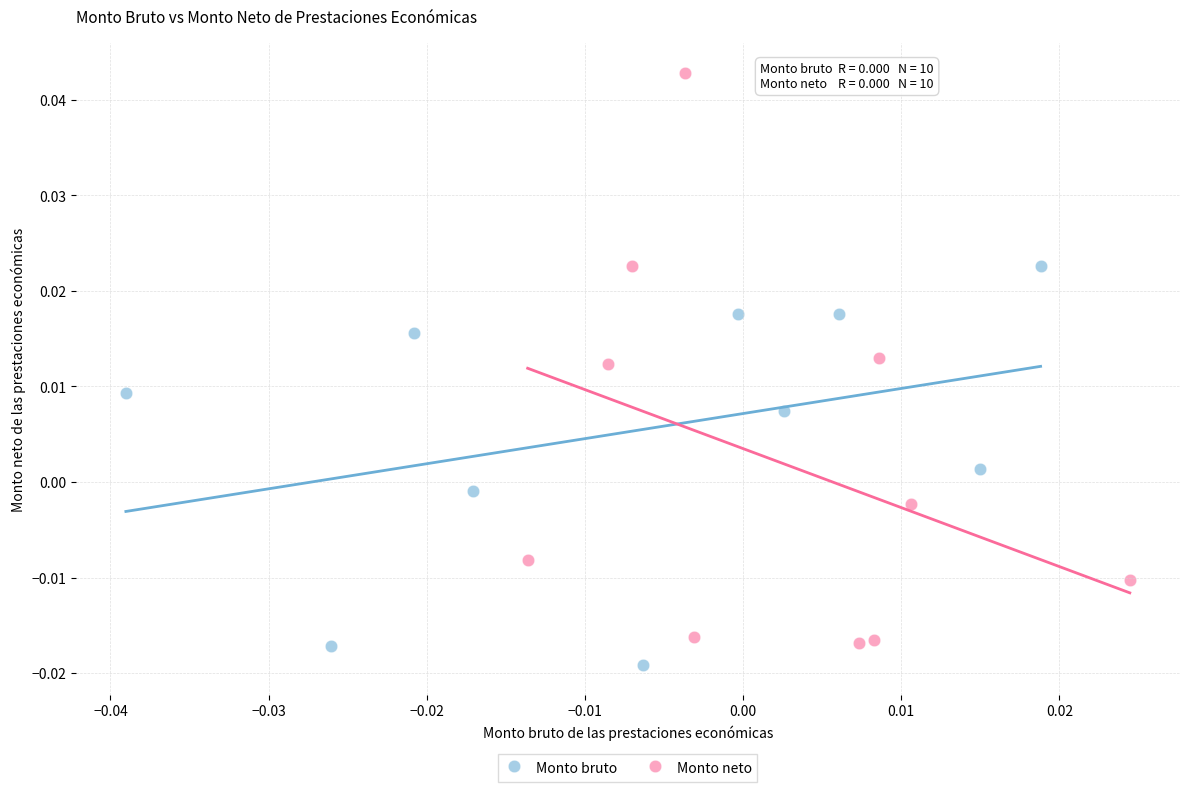

Which series contains the highest Y value?

Monto neto